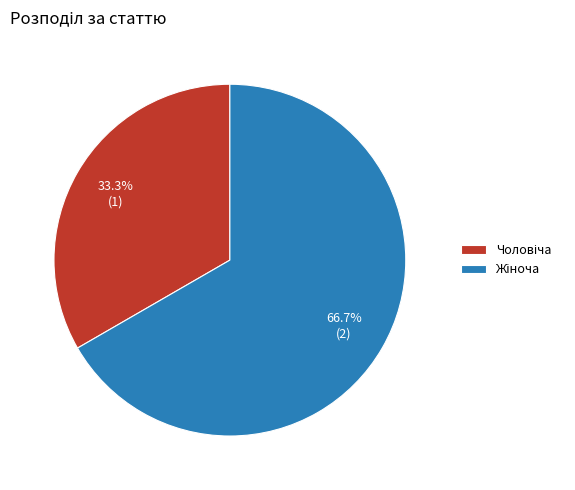

Is there a majority slice in this chart?

Yes